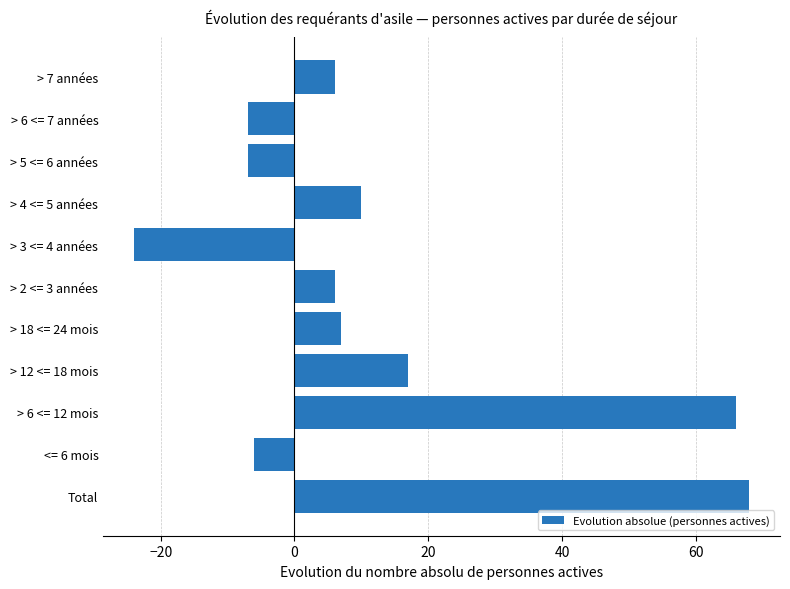

Are the bars horizontal?

Yes